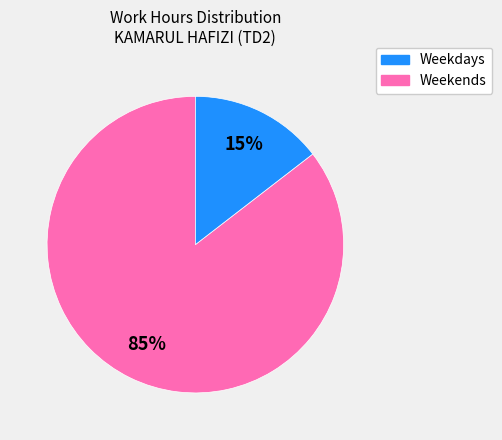

How many segments does this pie chart have?

2